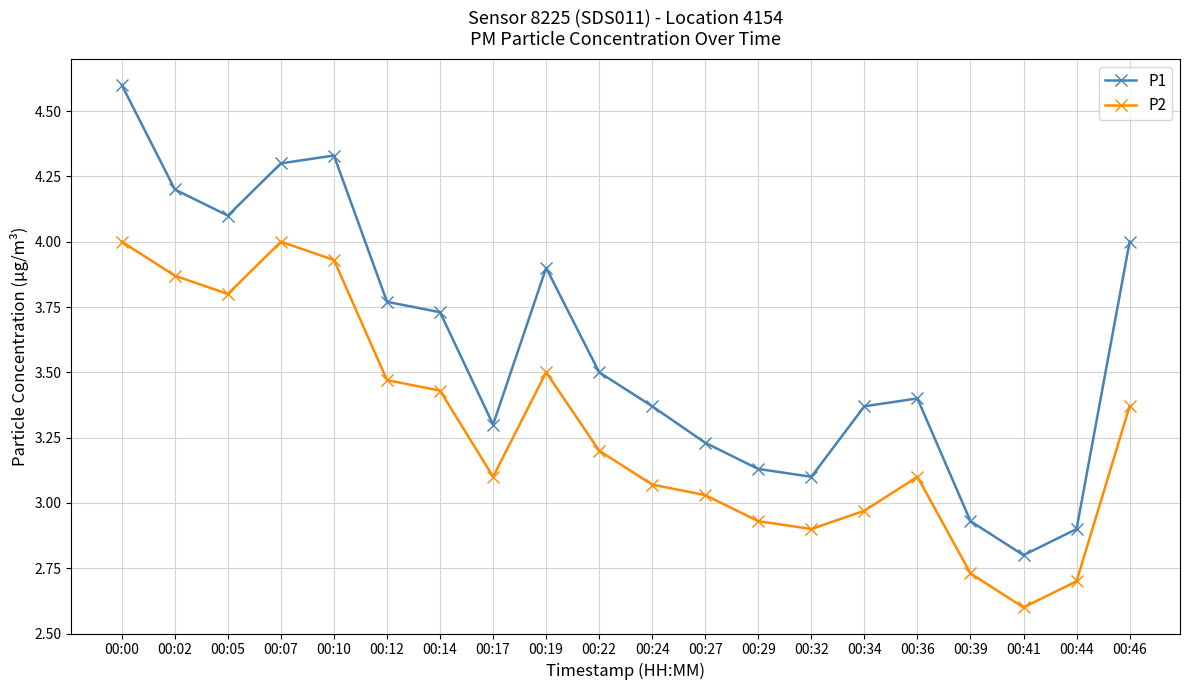

What is the value of the P1 point at the 2nd from the left?

4.2